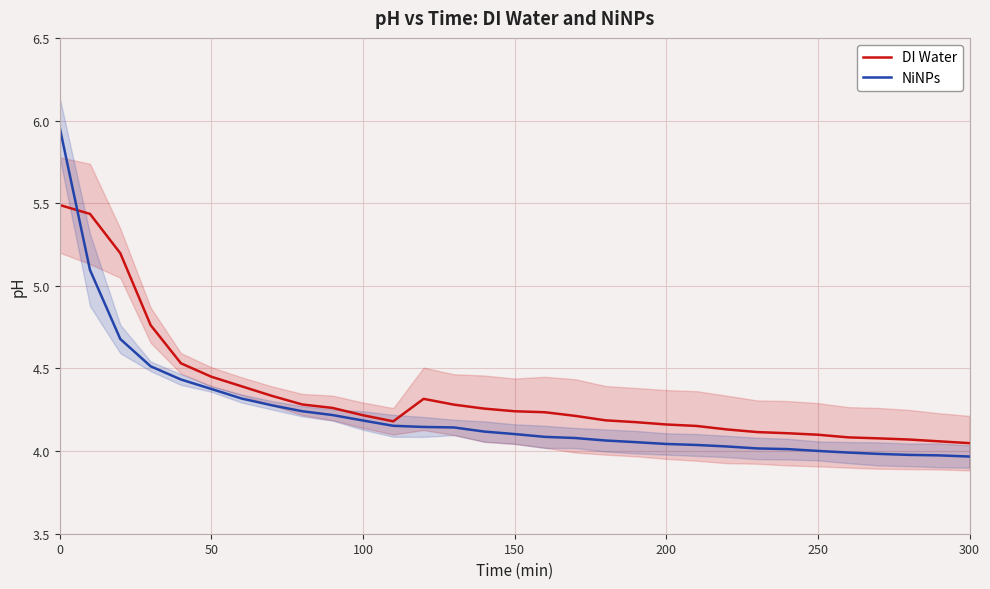

How many data points in NiNPs are above 4?

26